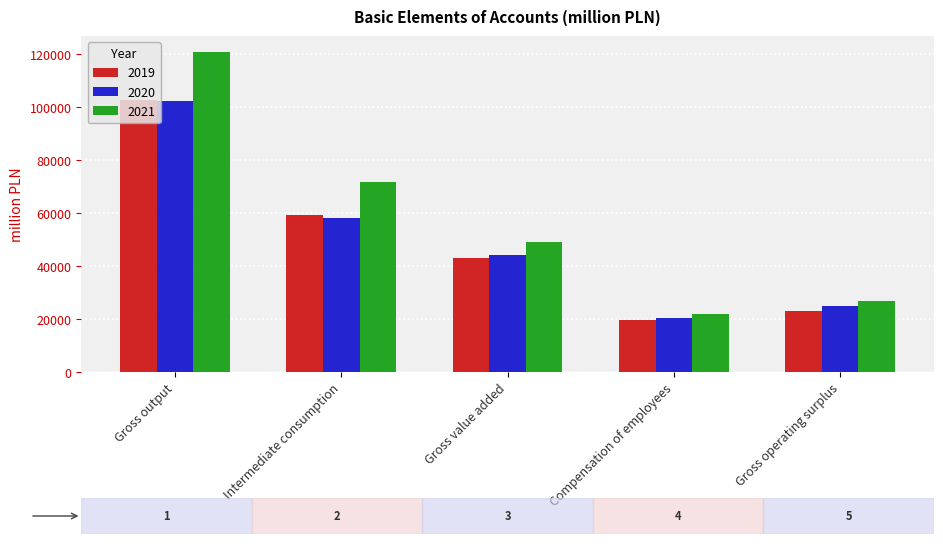

What is the minimum value for 2021?

21969